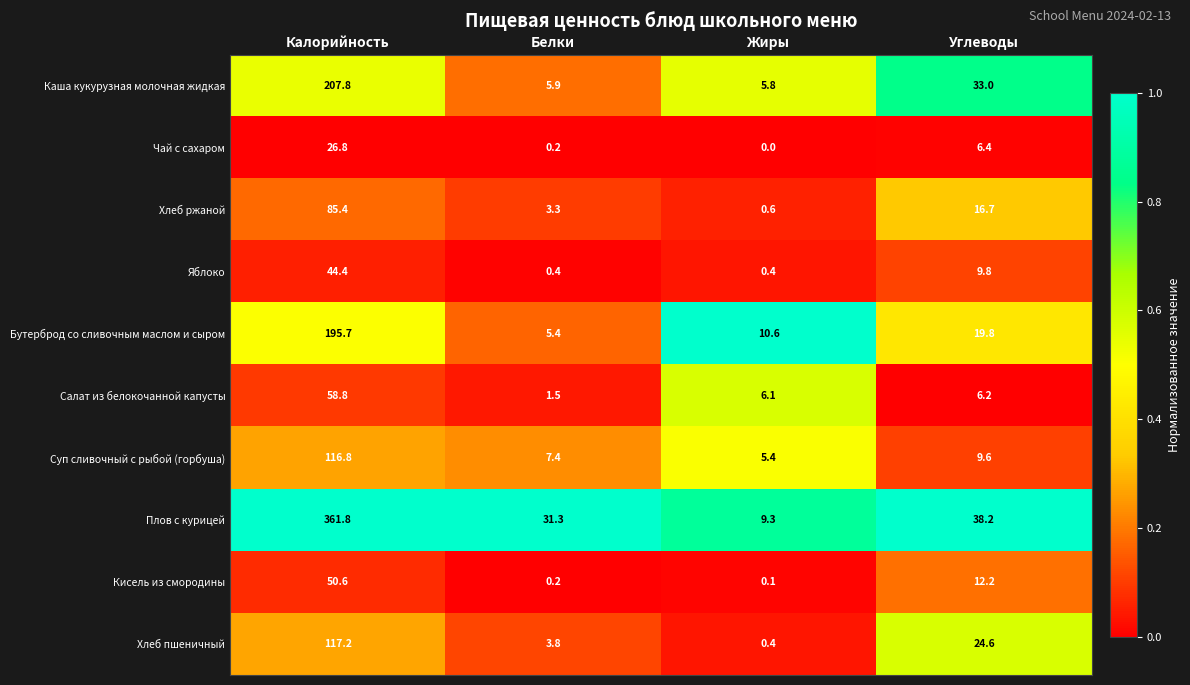

Where does the Каша кукурузная молочная жидкая series first go above 33?

Калорийность